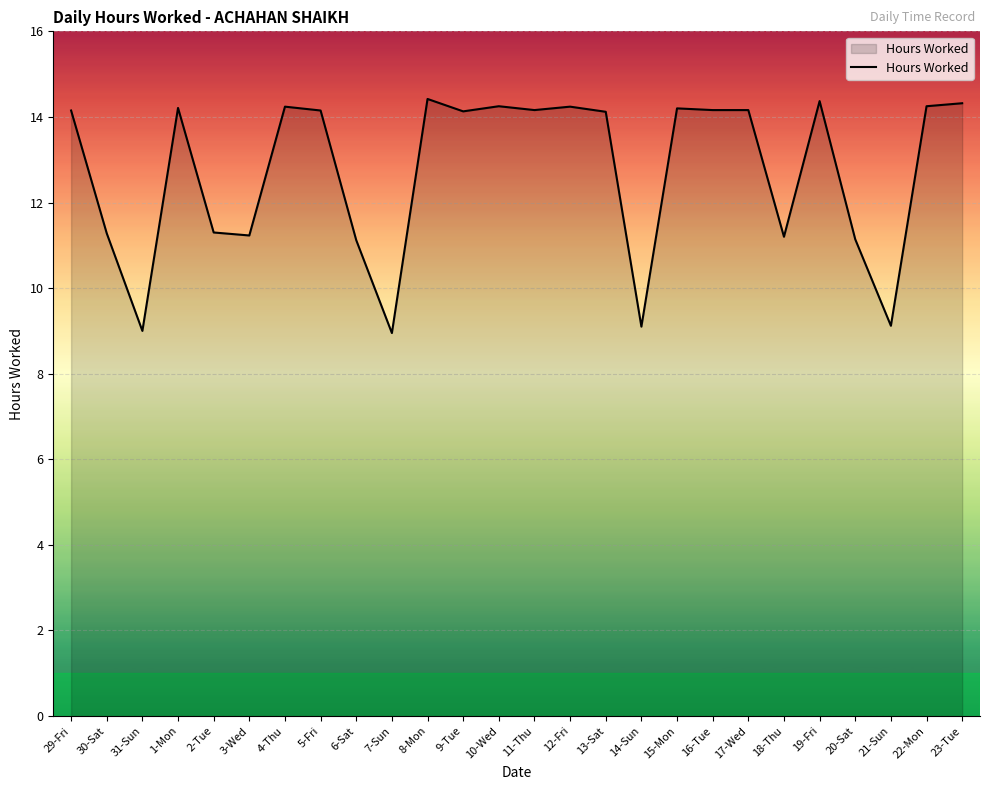

What is the sum of the values at 15-Mon and 23-Tue?

28.5